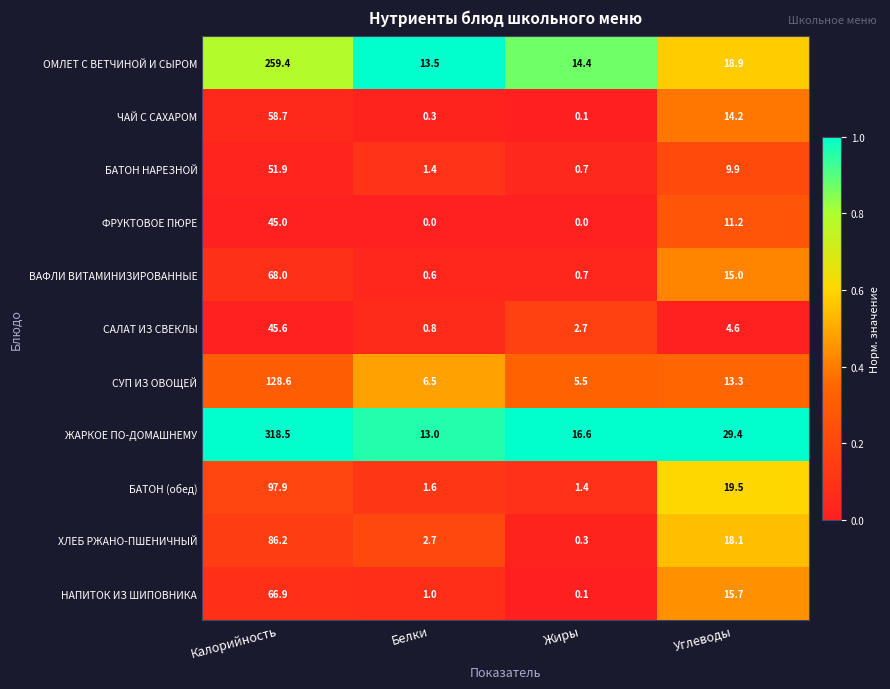

What is the difference between the second highest and second lowest values in the СУП ИЗ ОВОЩЕЙ series?

6.8